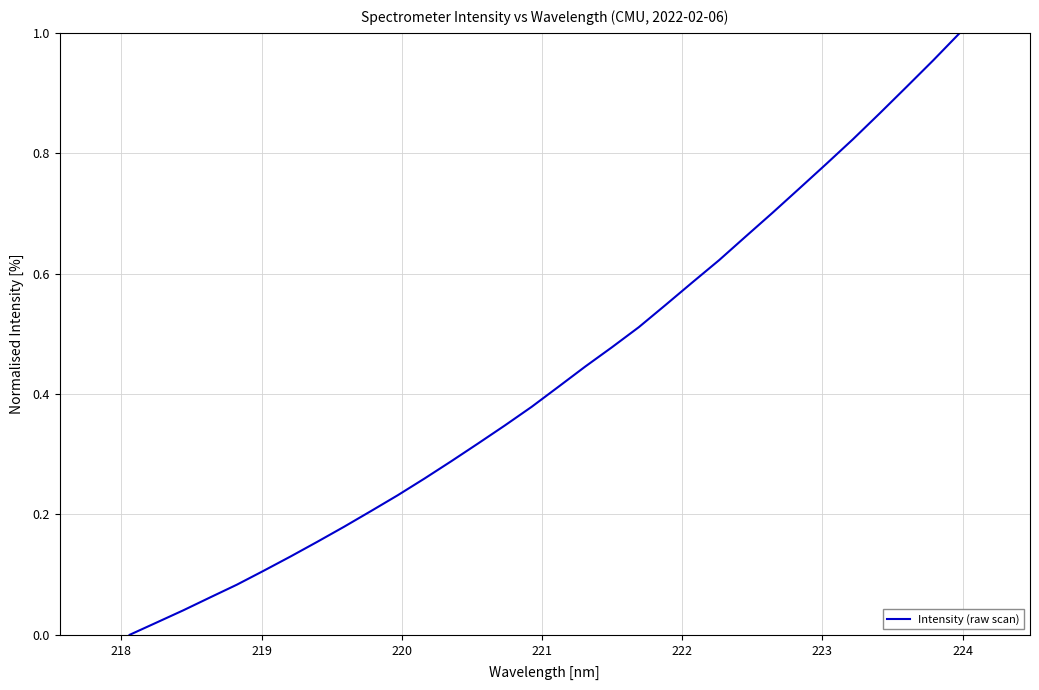

What is the average value?

0.4